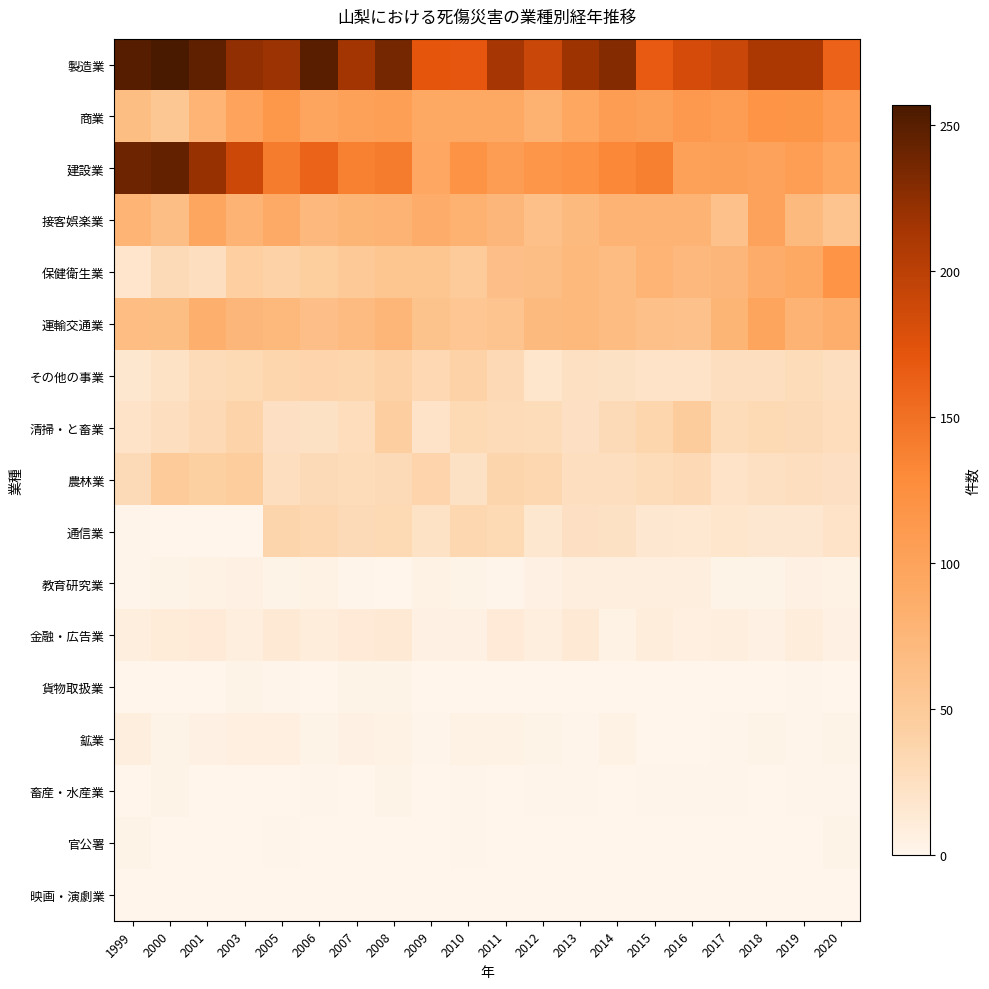

How many series are shown in this chart?

17